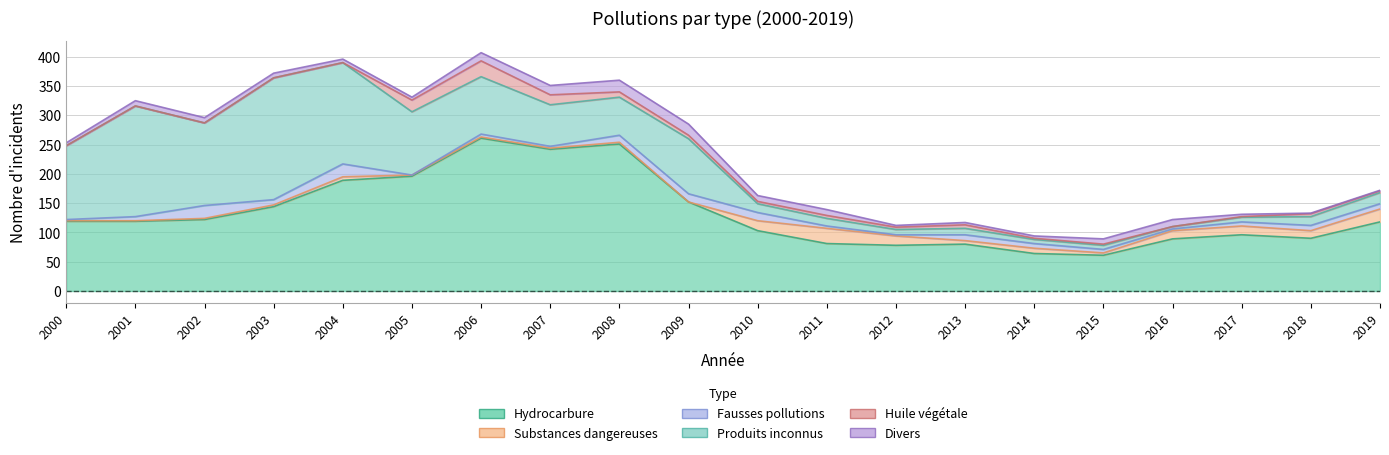

Read the Divers value at 2006.

14